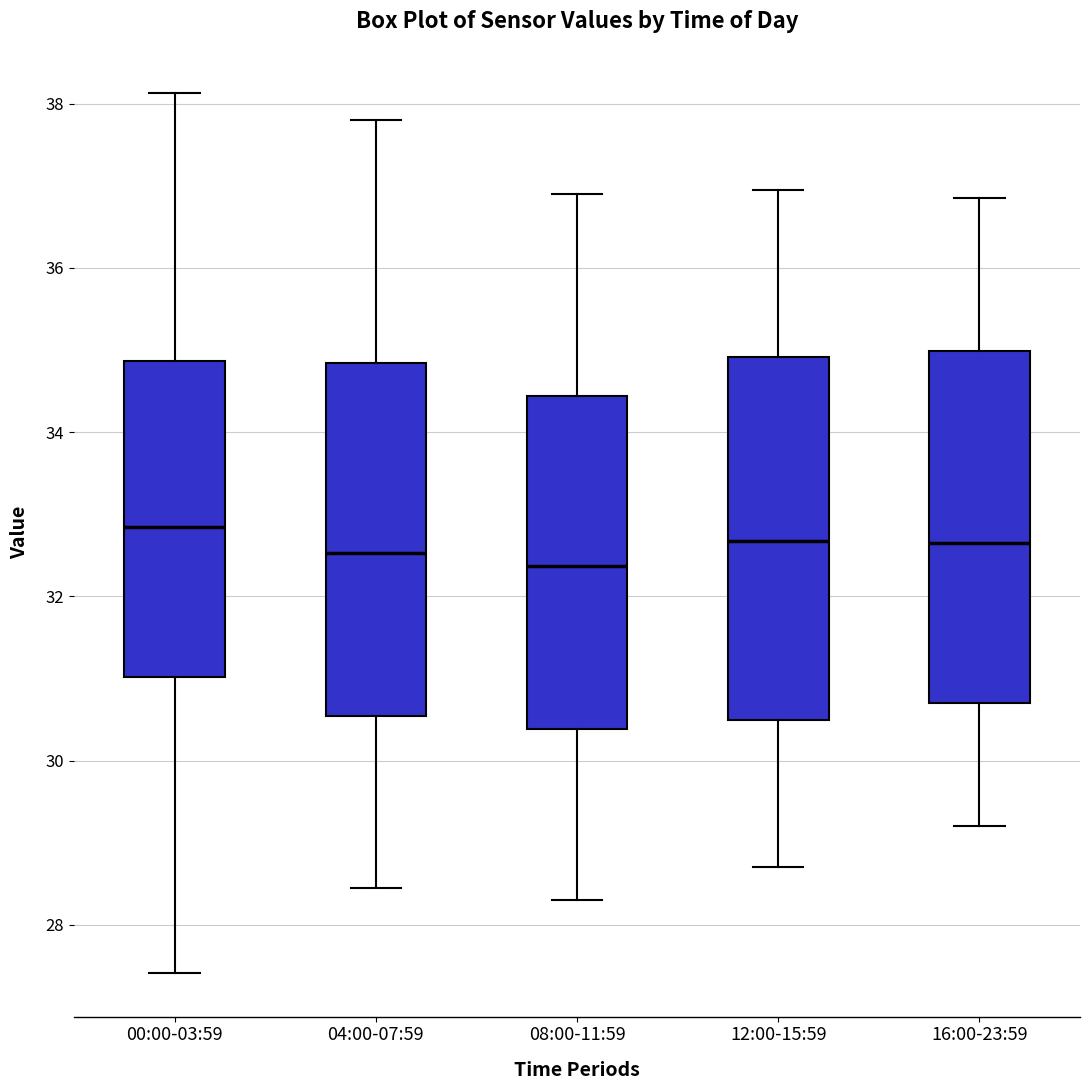

Reading left to right, transcribe this box plot: for each box, give where its median line is, the range the box spans, and where its two whiskers end, as read against the y-axis. The values are not printed on the chart, so give them approximately, as read against the axis.

00:00-03:59: median 32.8, box 31.0 to 34.8, whiskers 27.4 to 38.2
04:00-07:59: median 32.6, box 30.6 to 34.8, whiskers 28.4 to 37.8
08:00-11:59: median 32.4, box 30.4 to 34.4, whiskers 28.4 to 37.0
12:00-15:59: median 32.6, box 30.6 to 35.0, whiskers 28.8 to 37.0
16:00-23:59: median 32.6, box 30.8 to 35.0, whiskers 29.2 to 36.8